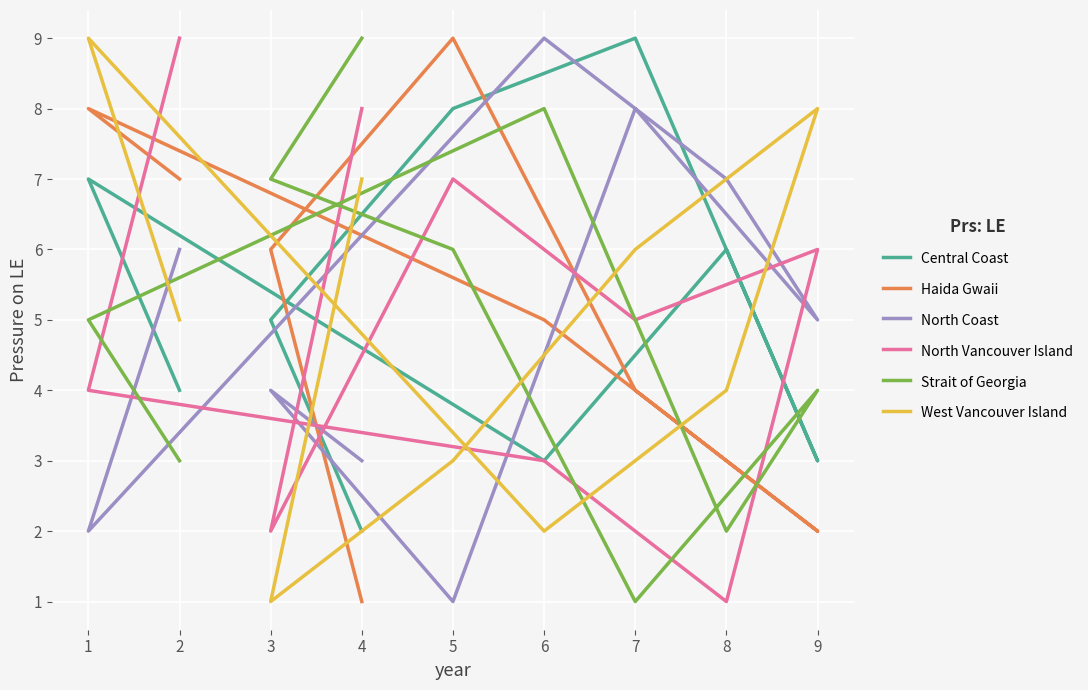

What is the maximum value shown in the chart?

9